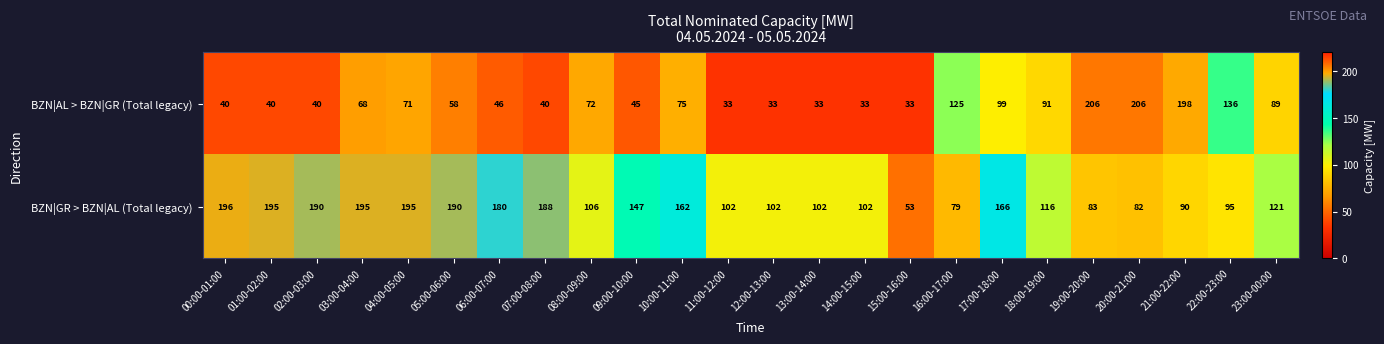

Rank the series at 23:00-00:00 from lowest to highest value.

BZN|AL > BZN|GR (Total legacy), BZN|GR > BZN|AL (Total legacy)